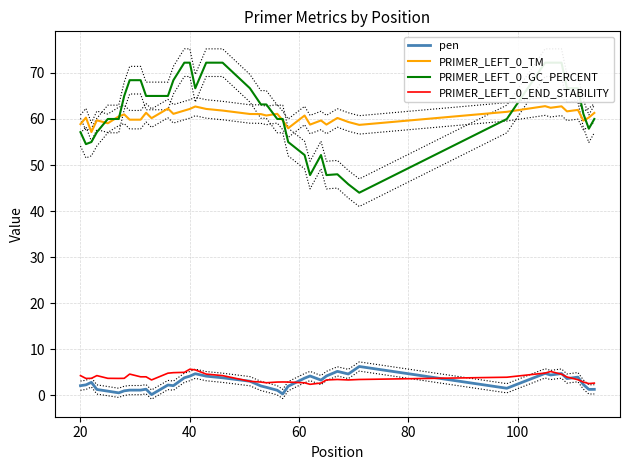

What is the minimum value for PRIMER_LEFT_0_TM?

57.2